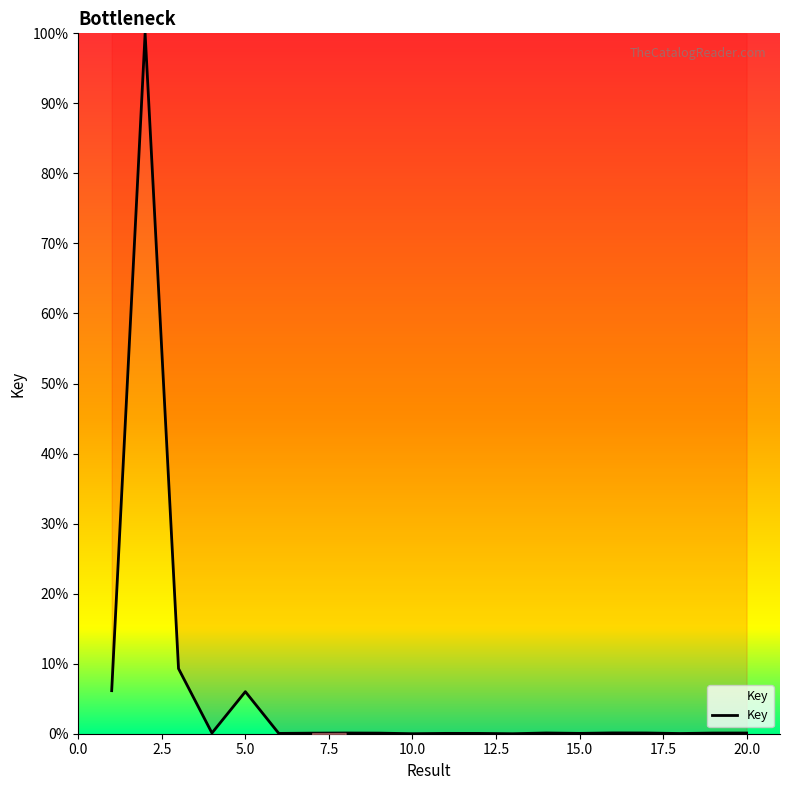

What is the greatest value displayed?

100.0